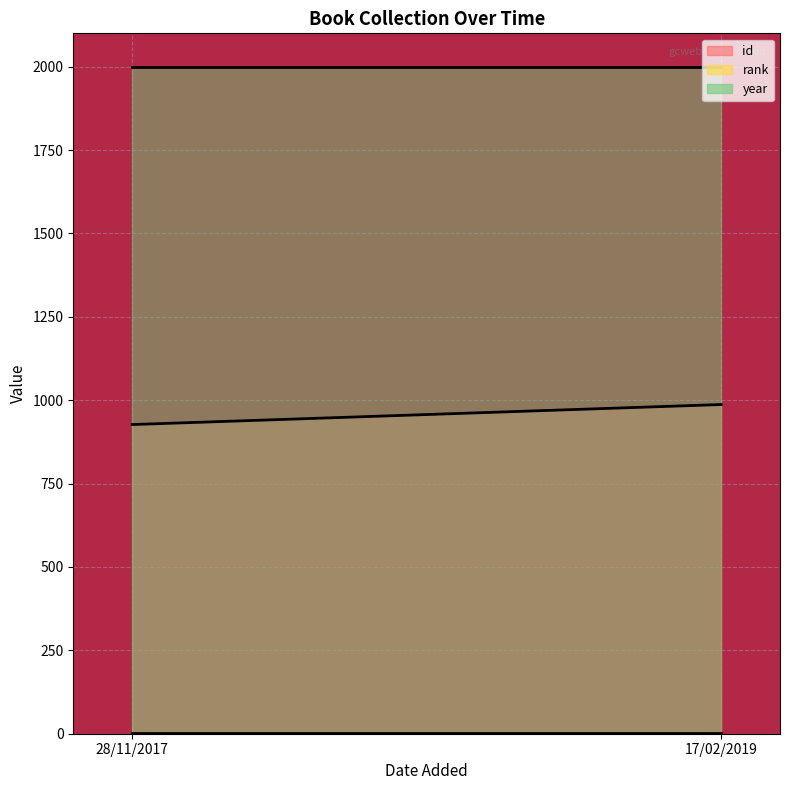

Rank the categories by id value from lowest to highest.

28/11/2017, 17/02/2019